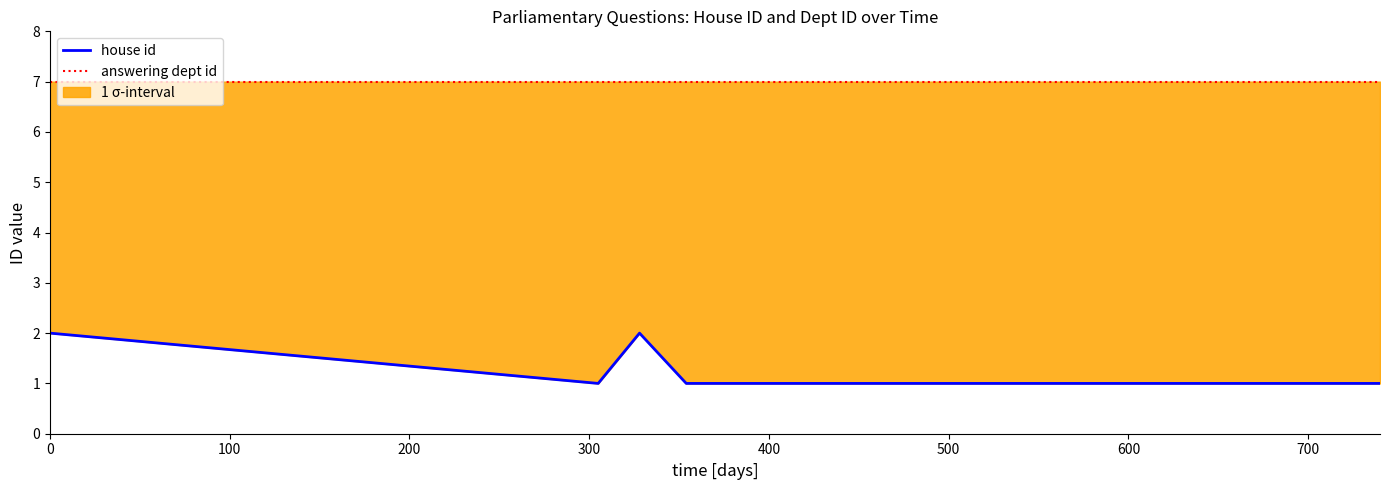

What is the difference between the maximum and minimum values in the house id series?

1